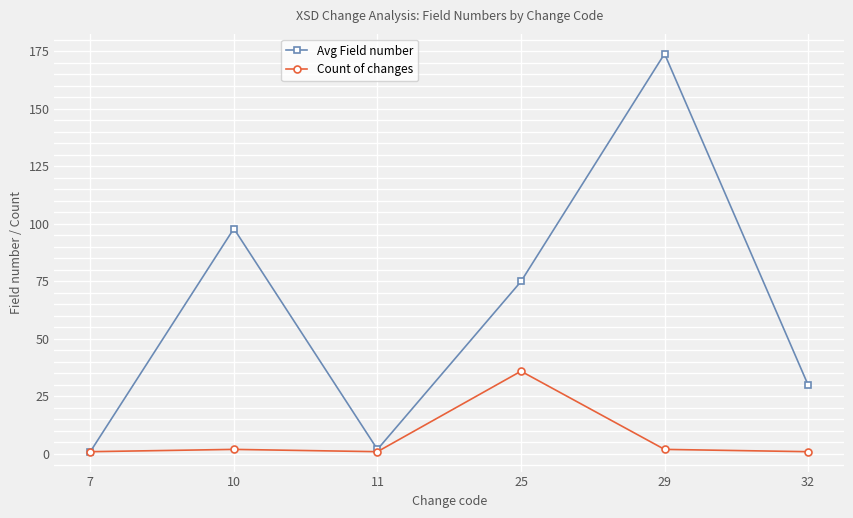

What is the smallest value displayed?

1